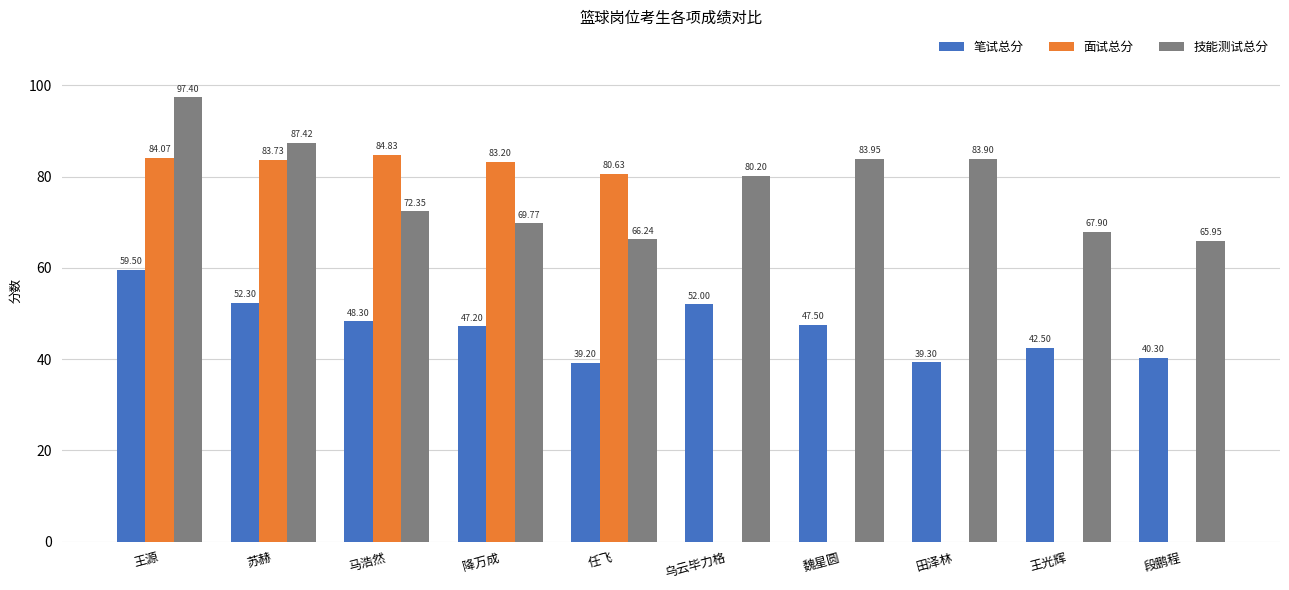

Which category has the highest value across all series?

王源